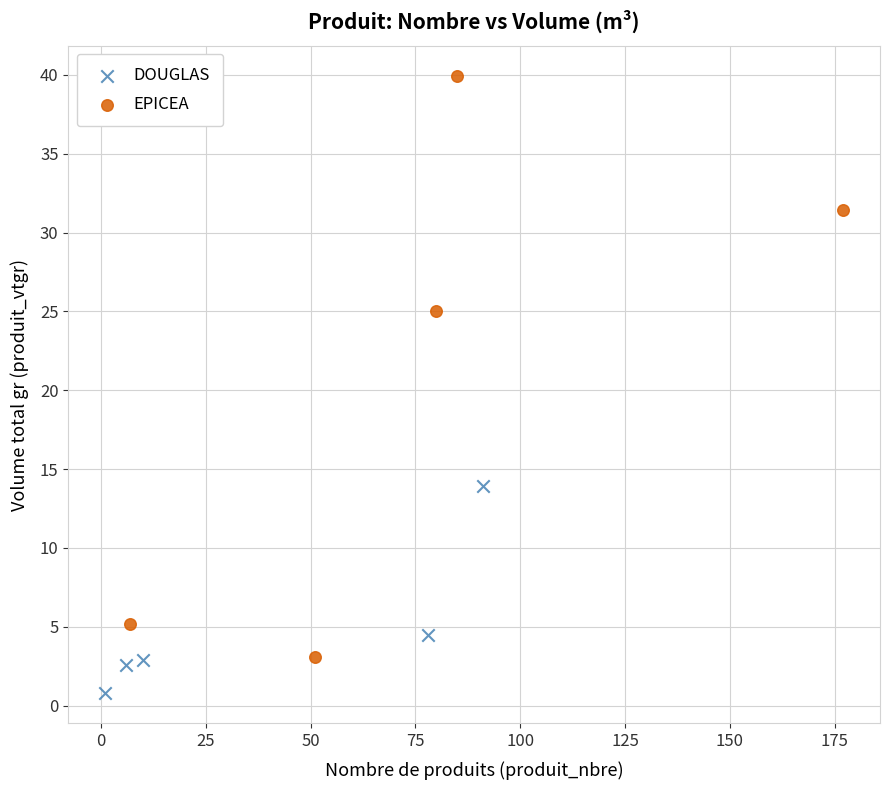

Which series has the largest Y range (max minus min)?

EPICEA